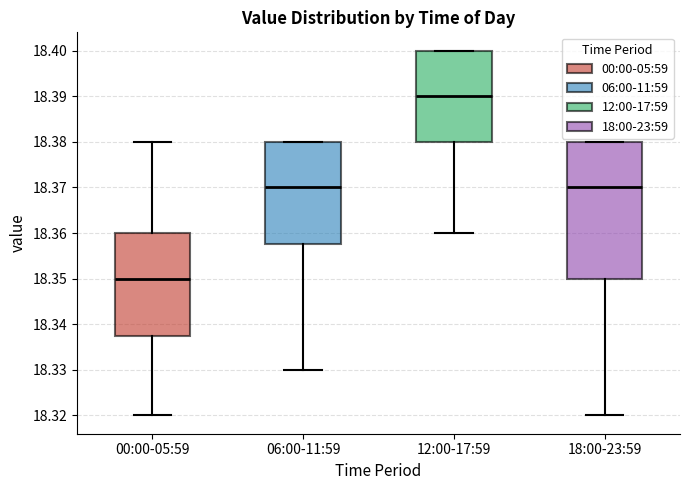

Reading left to right, transcribe this box plot: for each box, give where its median line is, the range the box spans, and where its two whiskers end, as read against the y-axis. The values are not printed on the chart, so give them approximately, as read against the axis.

00:00-05:59: median 18.350, box 18.338 to 18.360, whiskers 18.320 to 18.380
06:00-11:59: median 18.370, box 18.358 to 18.380, whiskers 18.330 to 18.380
12:00-17:59: median 18.390, box 18.380 to 18.400, whiskers 18.360 to 18.400
18:00-23:59: median 18.370, box 18.350 to 18.380, whiskers 18.320 to 18.380